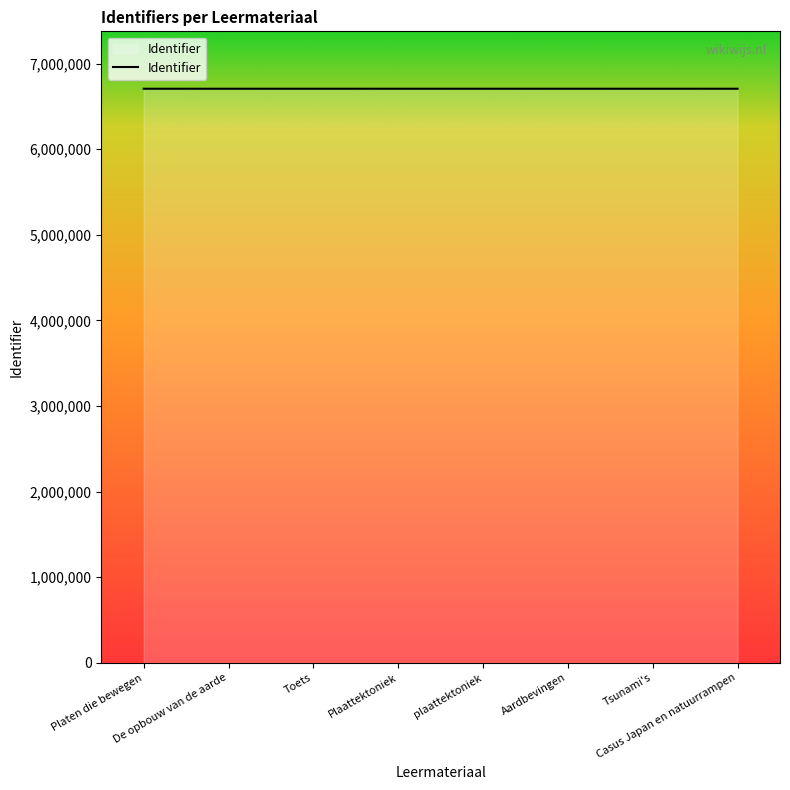

What is the minimum value shown in the chart?

6705646